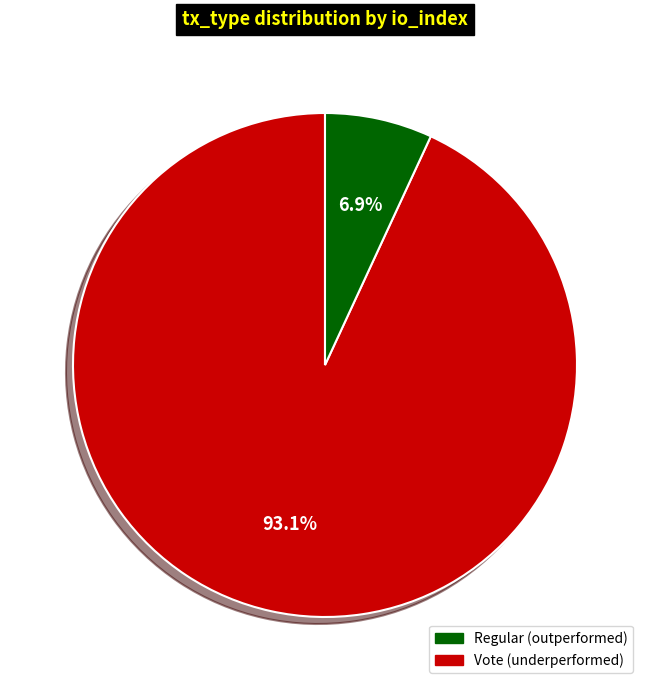

Rank the categories by value from lowest to highest.

Vote, Regular